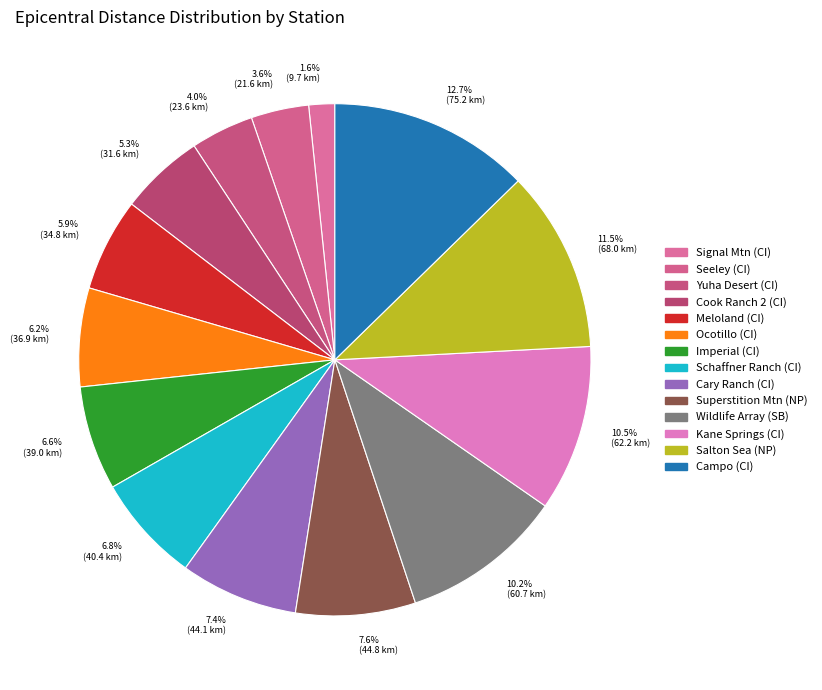

To the nearest percent, what portion does Signal Mtn (CI) represent?

2%